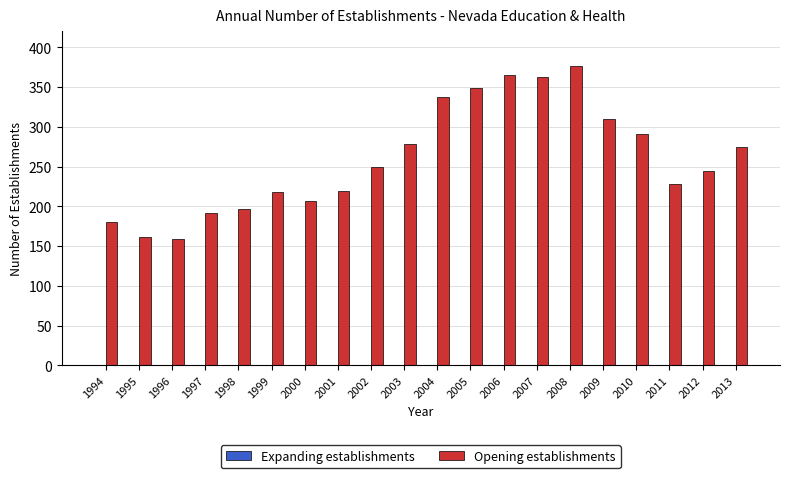

Which category has the highest value across all series?

2008